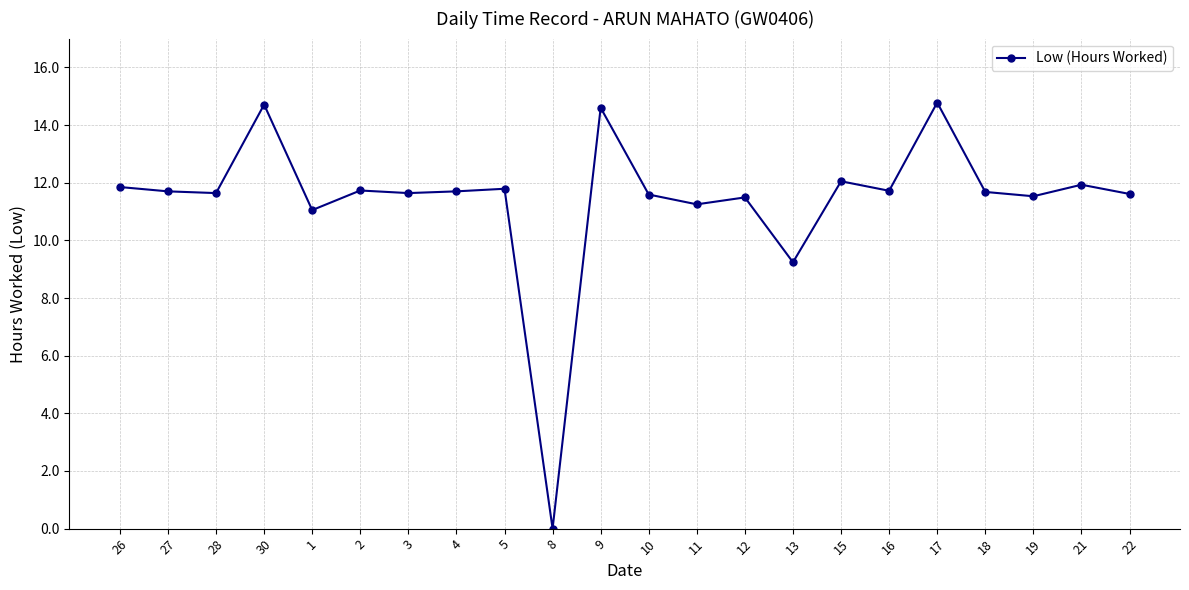

How many categories are shown in the chart?

22